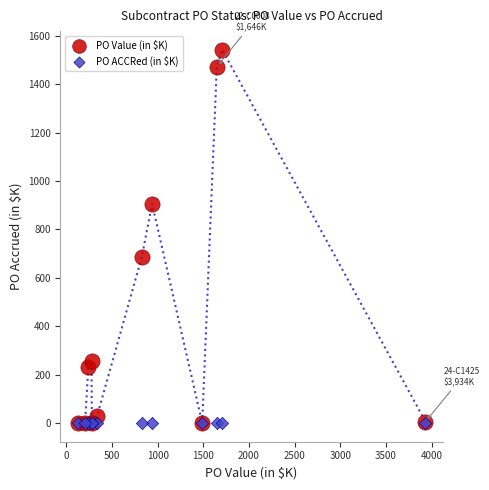

Across all series, what Y value is closest to 771?

687.0